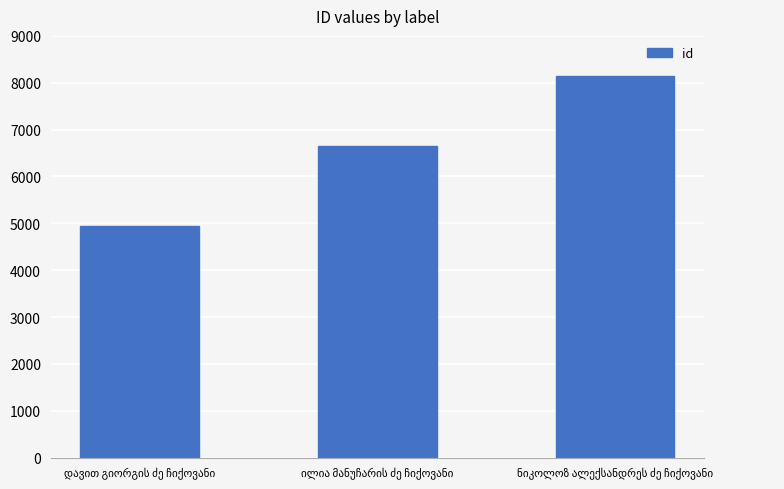

What is the difference between the maximum and minimum values?

3188